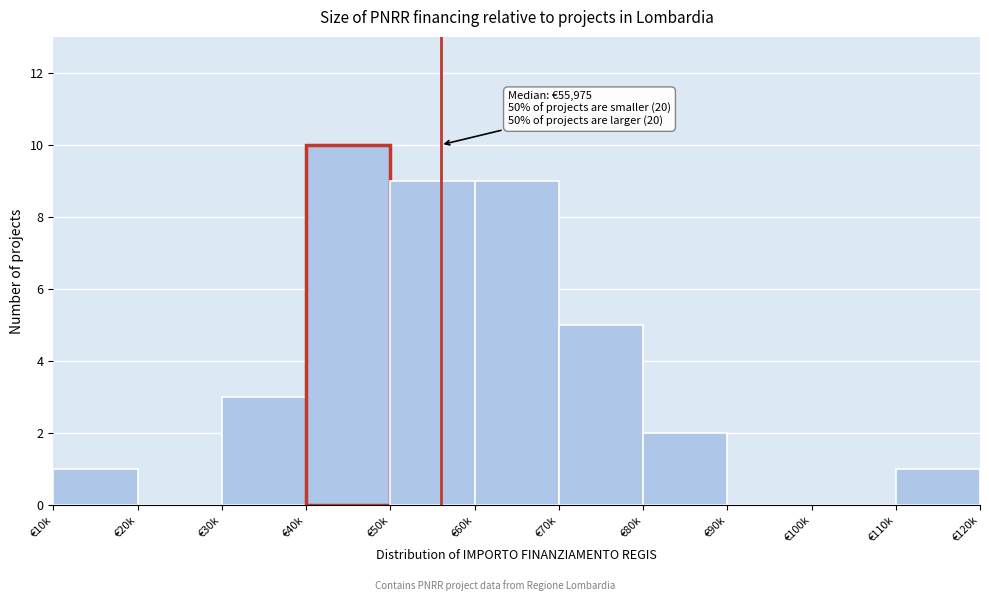

Reading left to right, what are all the values shown in this chart?

€10k=1	€20k=0	€30k=3	€40k=10	€50k=9	€60k=9	€70k=5	€80k=2	€90k=0	€100k=0	€110k=1